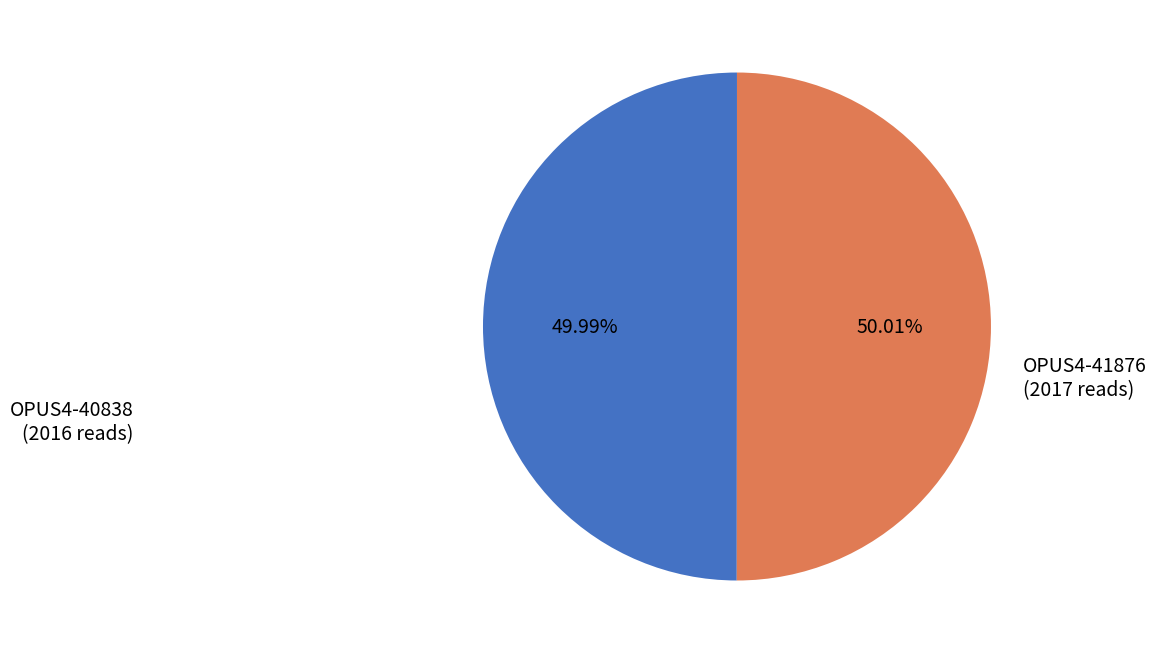

To the nearest percent, what is the average slice percentage?

50%